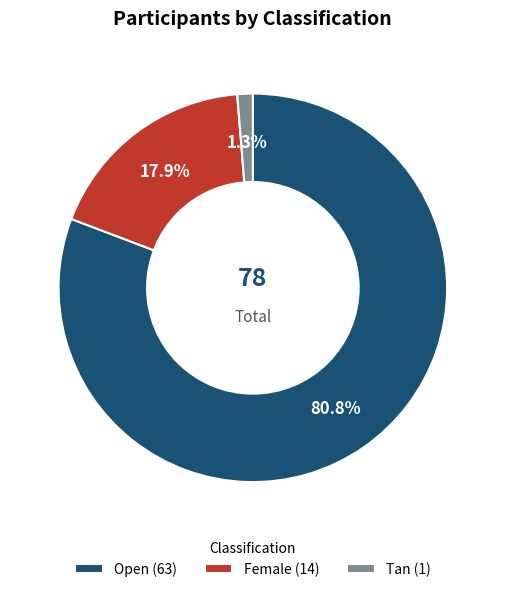

To the nearest percent, what percentage of the pie is Open?

81%